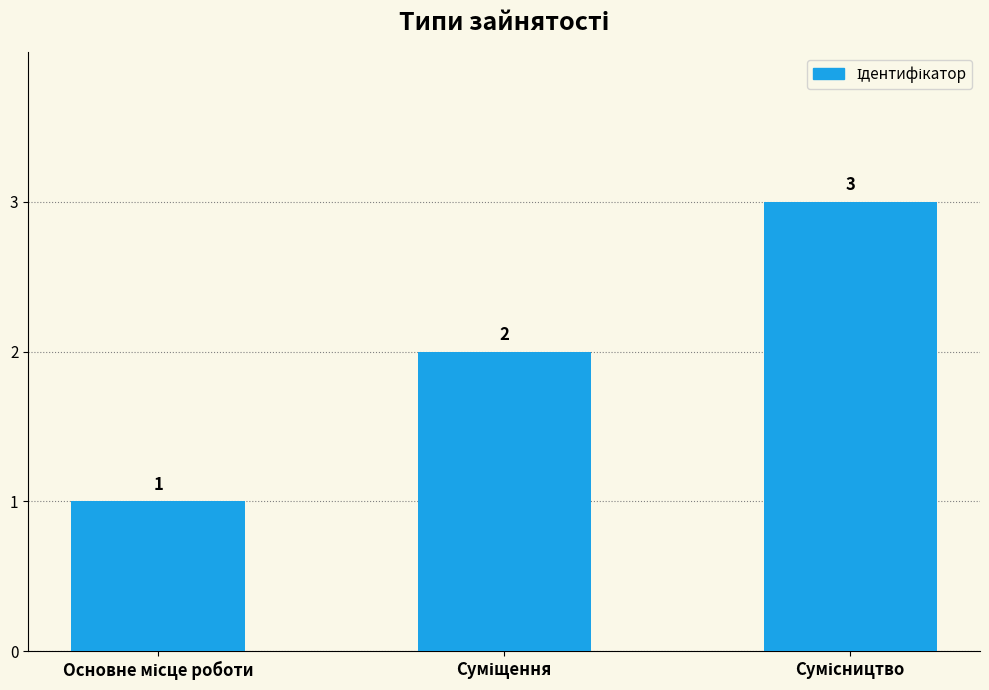

What is the value of the 2nd bar from the left?

2